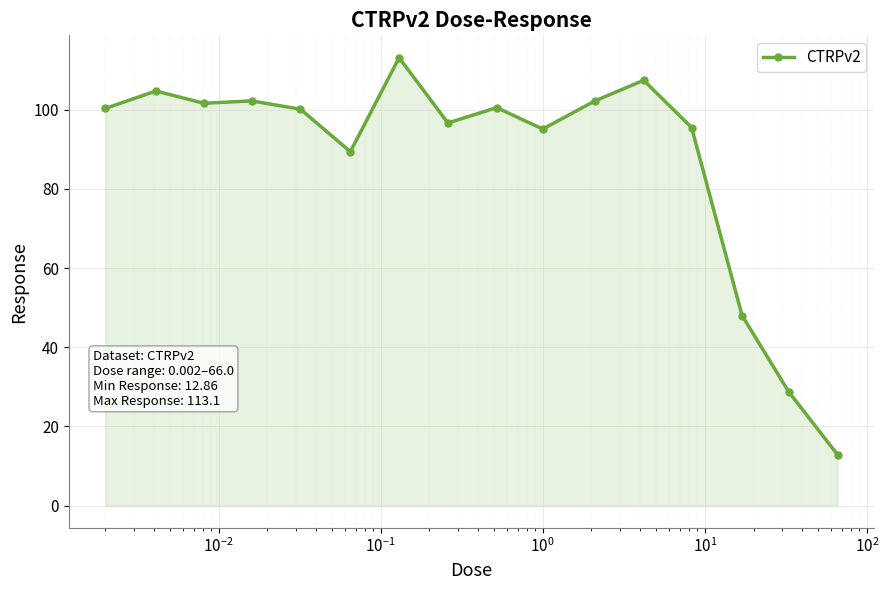

What is the maximum value shown in the chart?

113.1